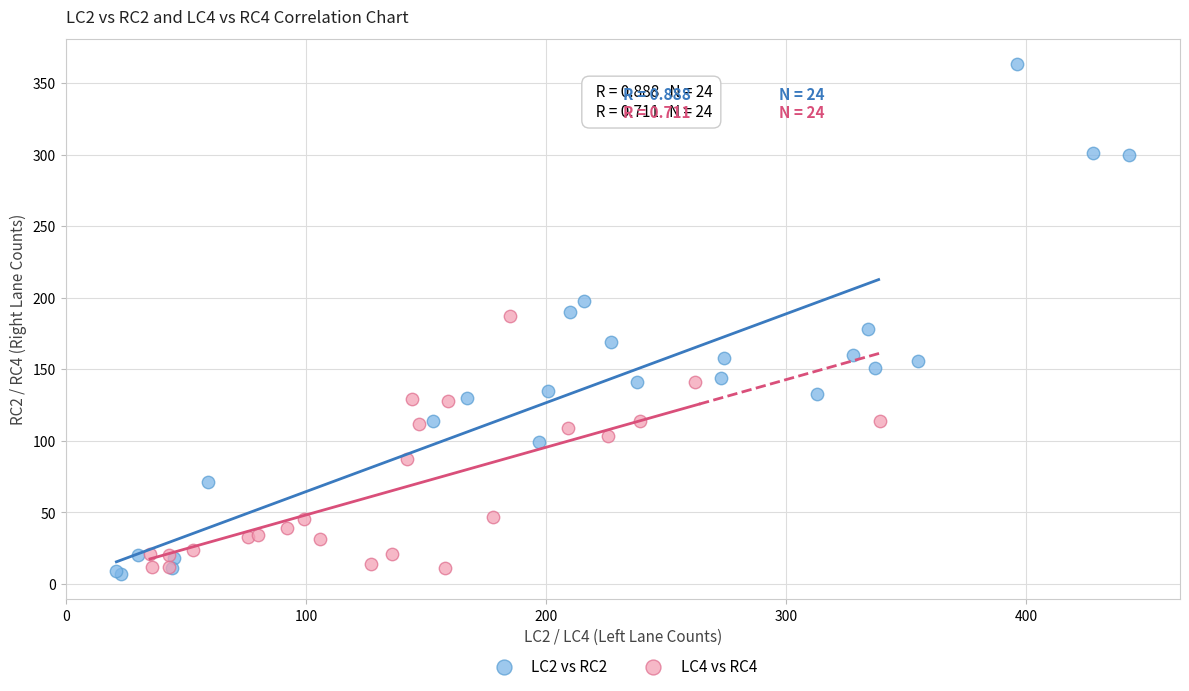

Which series contains the highest Y value?

LC2 vs RC2